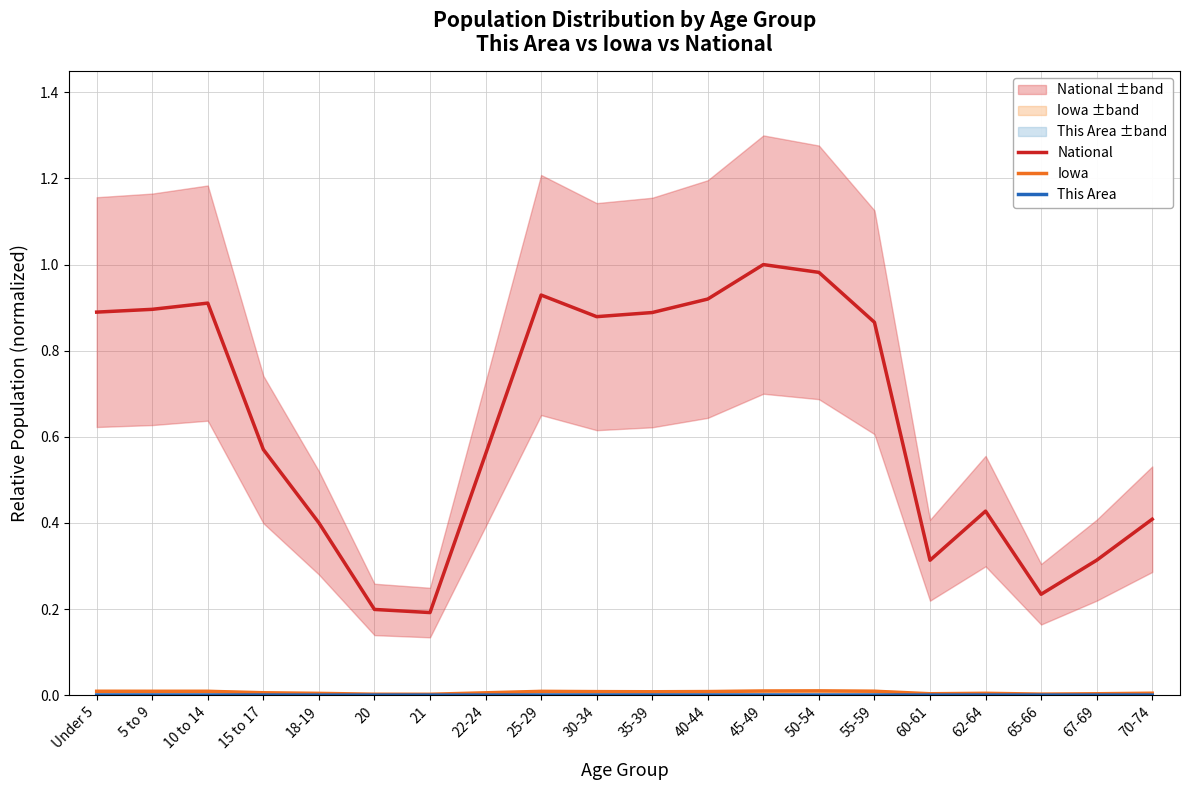

At which category does the chart reach its peak across all series?

45-49